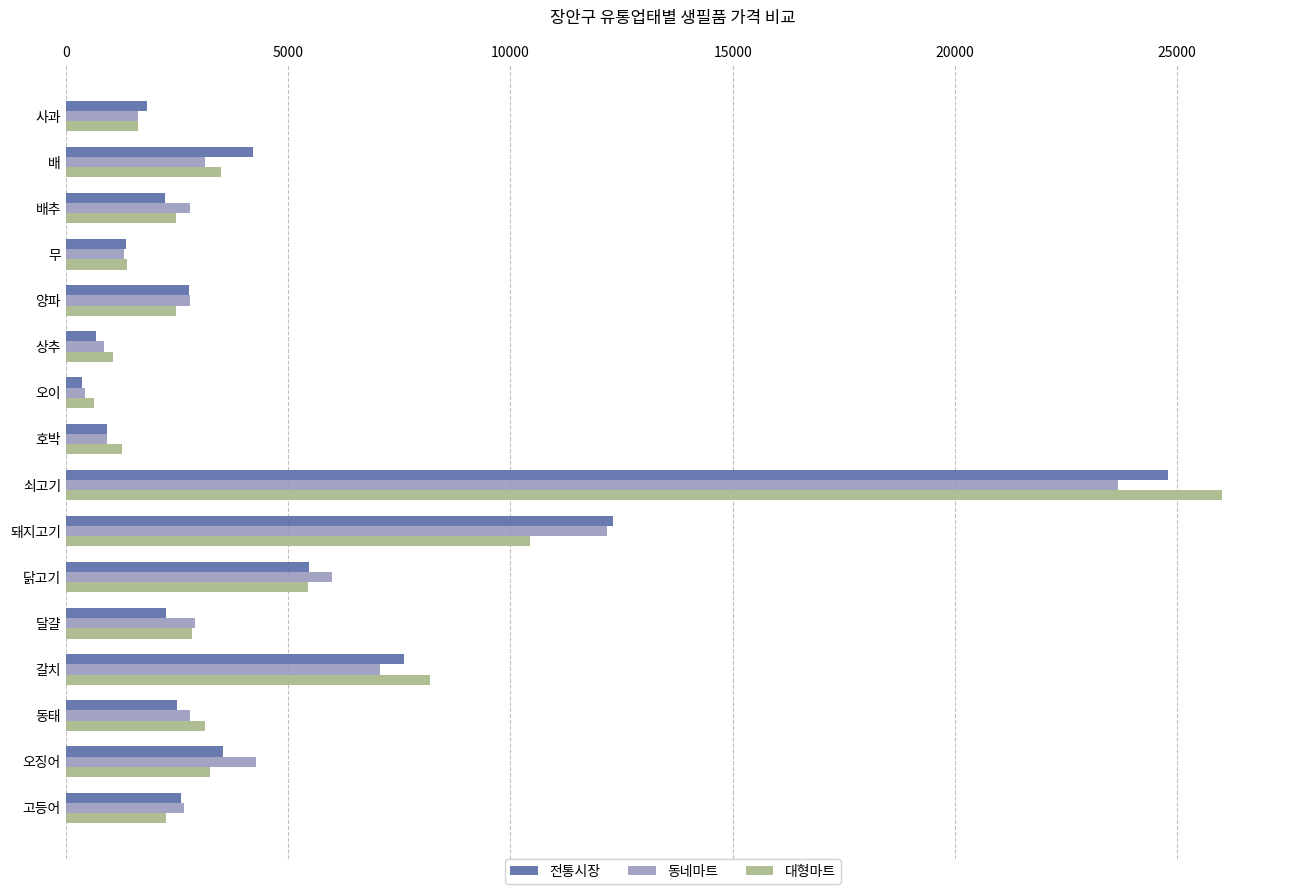

True or false: 대형마트 has a value of 3894.5 at 배추.

False